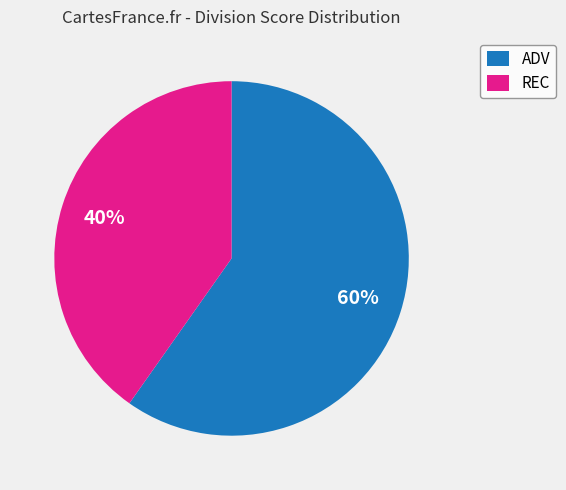

To the nearest percent, what percentage of the pie is ADV?

60%